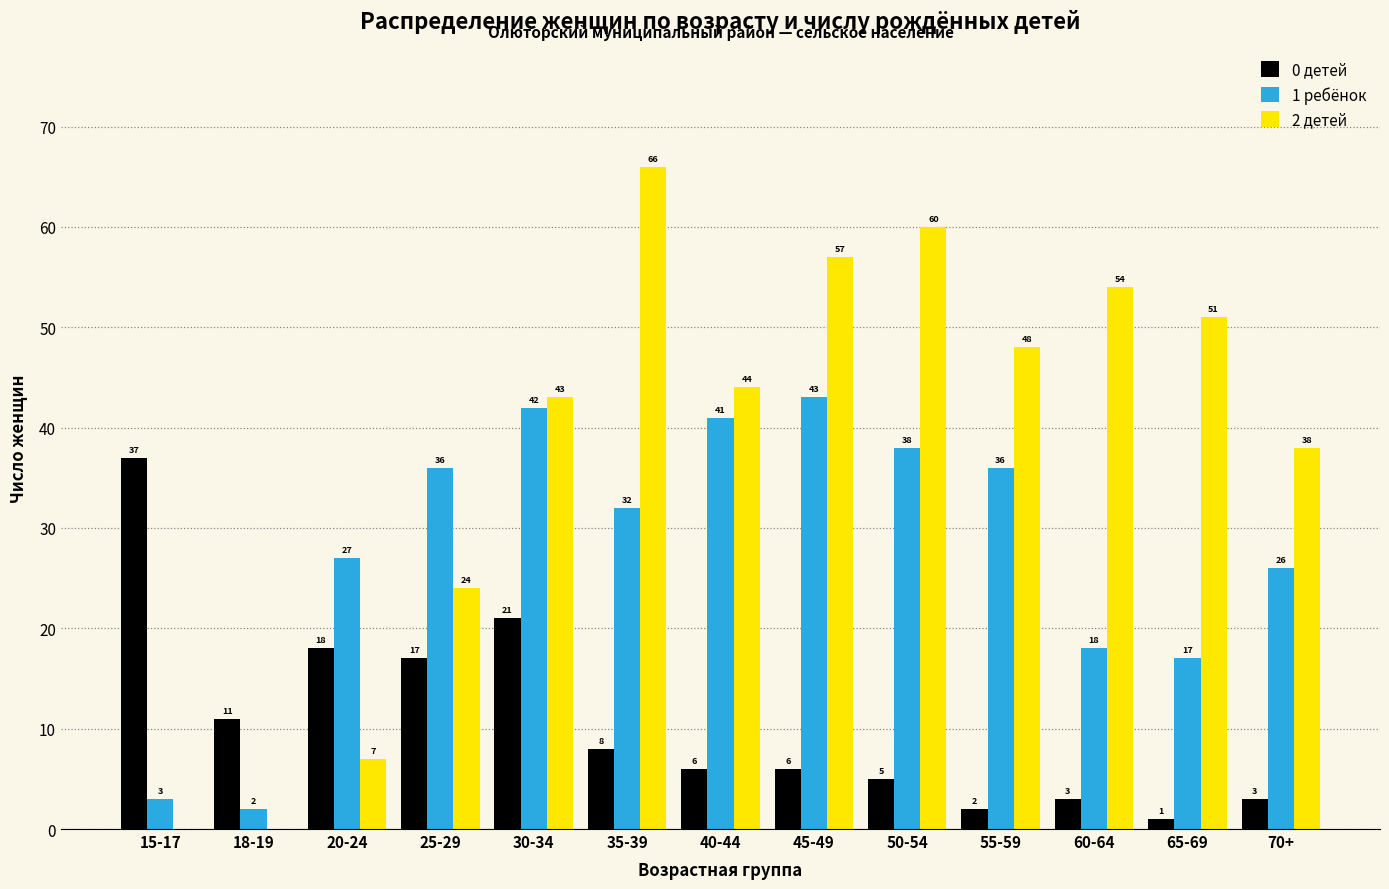

Reading left to right, what are all the values shown in this chart?

0 детей: 15-17=37	18-19=11	20-24=18	25-29=17	30-34=21	35-39=8	40-44=6	45-49=6	50-54=5	55-59=2	60-64=3	65-69=1	70+=3
1 ребёнок: 15-17=3	18-19=2	20-24=27	25-29=36	30-34=42	35-39=32	40-44=41	45-49=43	50-54=38	55-59=36	60-64=18	65-69=17	70+=26
2 детей: 15-17=0	18-19=0	20-24=7	25-29=24	30-34=43	35-39=66	40-44=44	45-49=57	50-54=60	55-59=48	60-64=54	65-69=51	70+=38